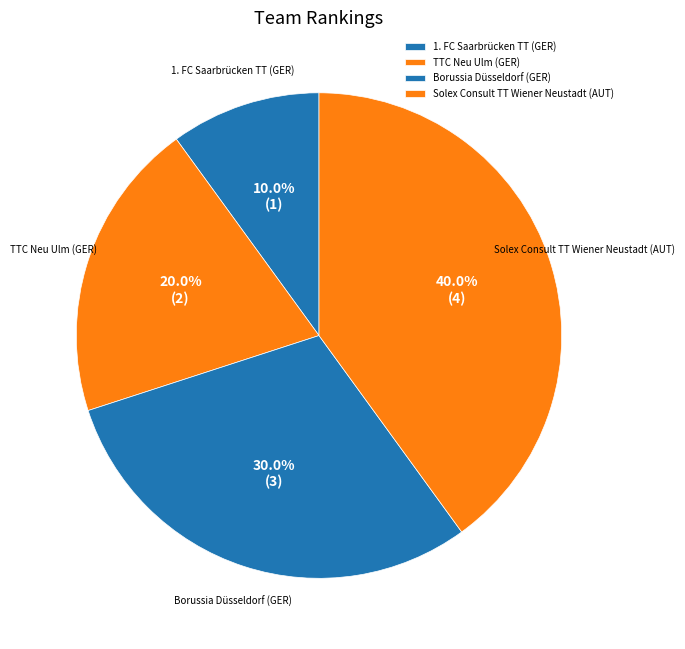

Does TTC Neu Ulm (GER) account for over 50% of the chart?

No